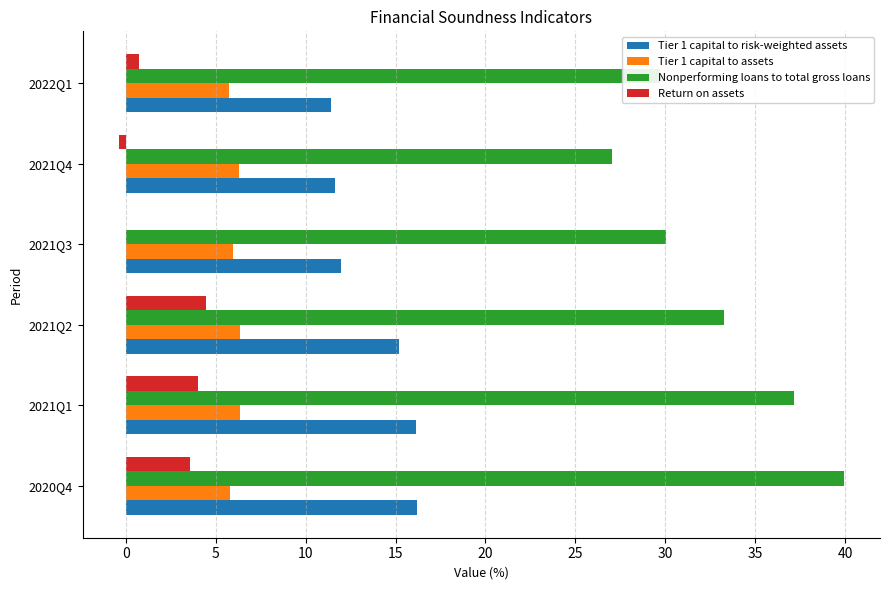

What is the average value of the Nonperforming loans to total gross loans series?

32.9